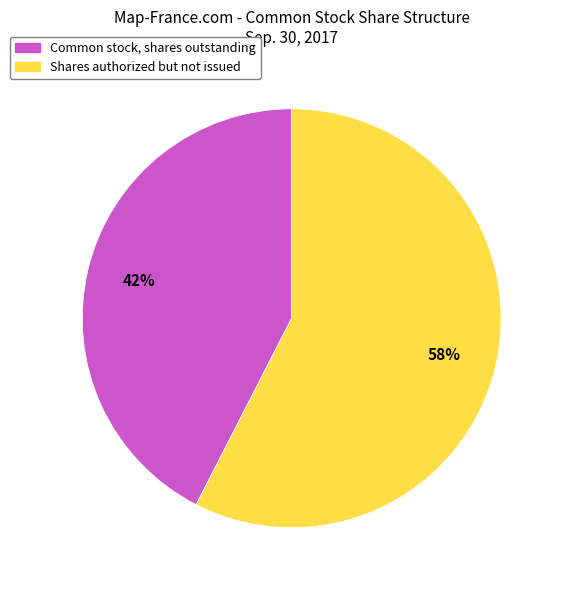

What is the majority slice?

Shares authorized but not issued